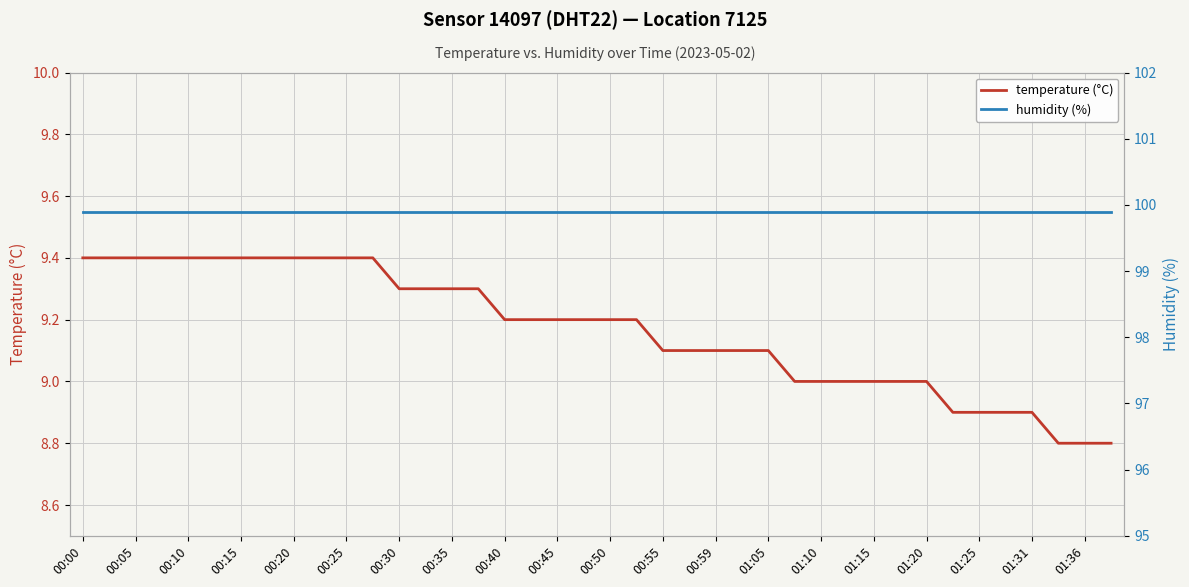

What is the lowest value of the temperature (°C) series?

8.8